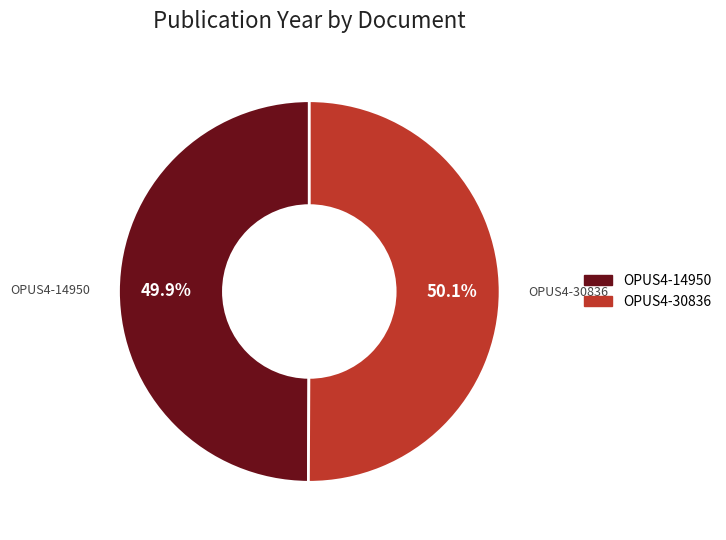

Is there a majority slice in this chart?

Yes